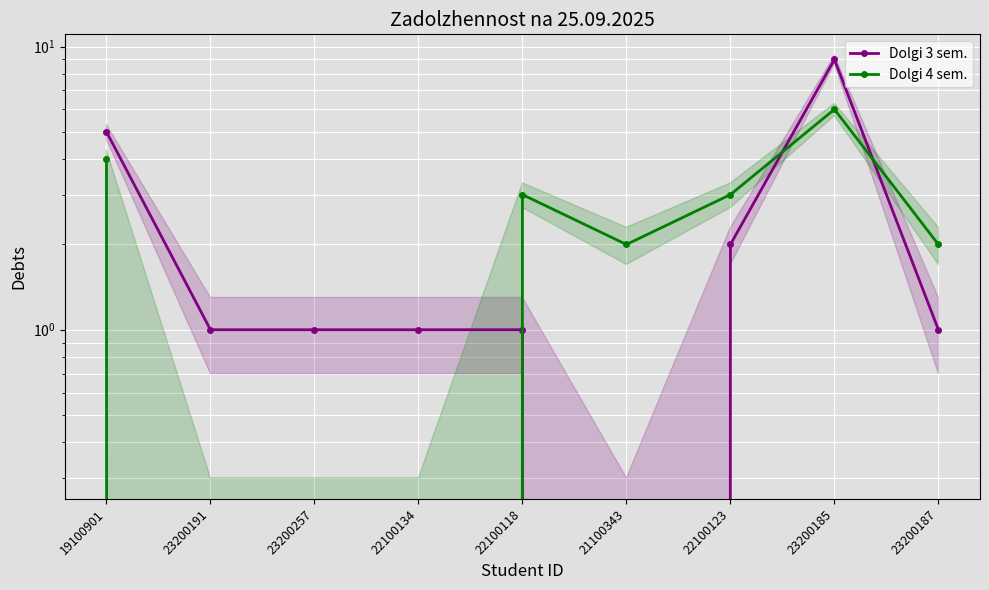

What is the label of the 8th point from the left?

23200185